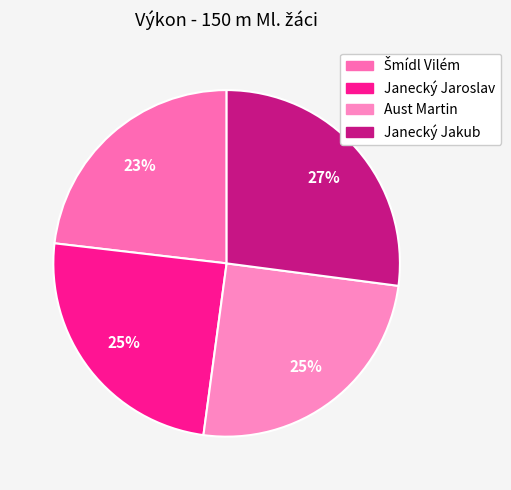

Is the sum of Aust Martin and Šmídl Vilém greater than half?

No